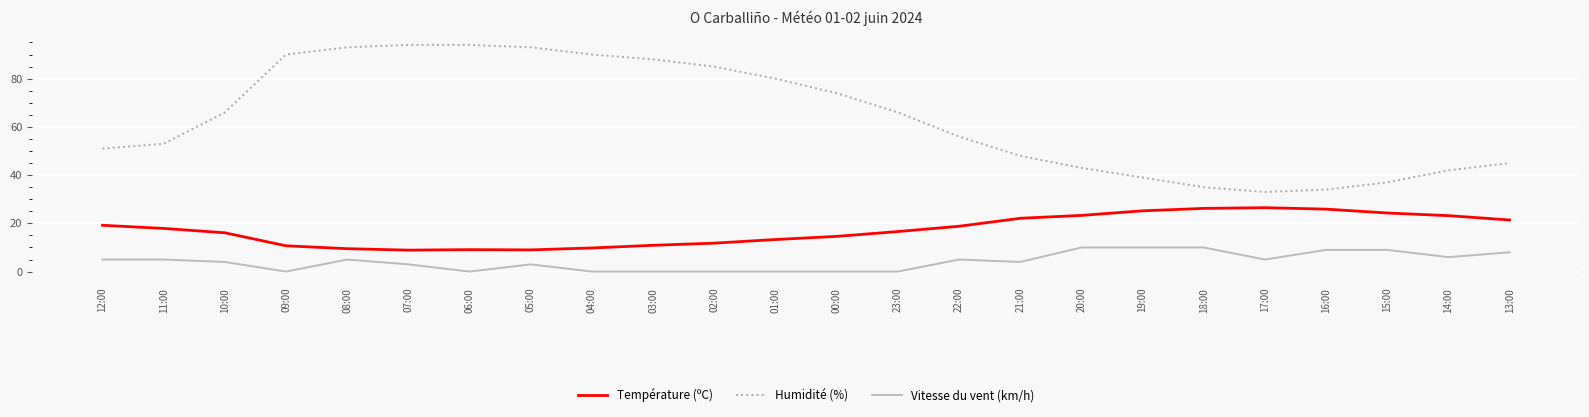

What is the difference between the highest and lowest values at 16:00?

25.0